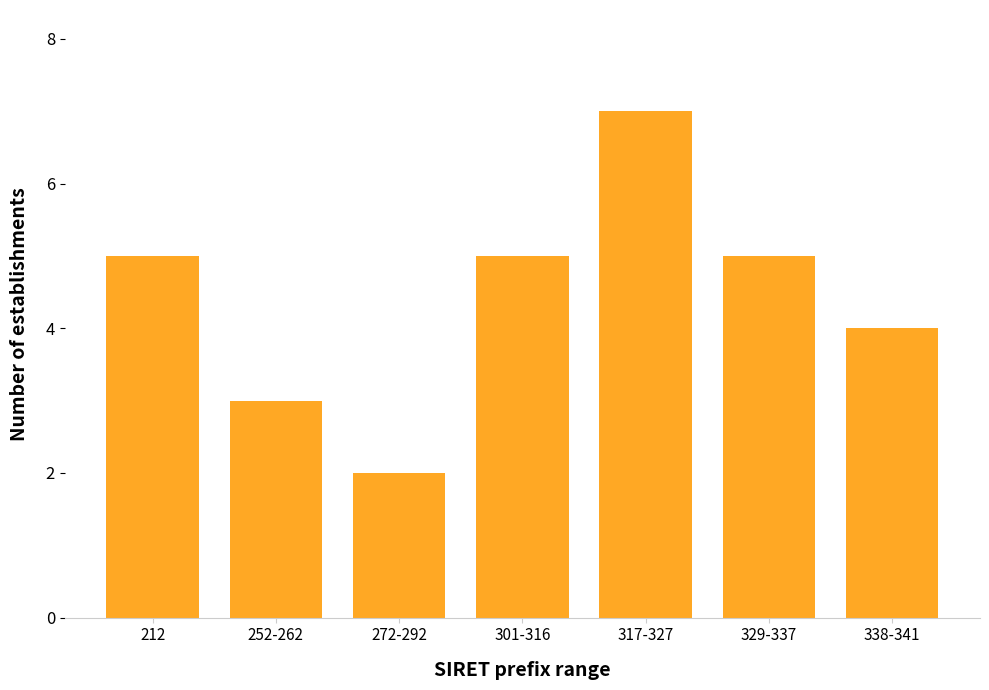

Reading right to left, what are all the values shown in this chart?

338-341=4	329-337=5	317-327=7	301-316=5	272-292=2	252-262=3	212=5